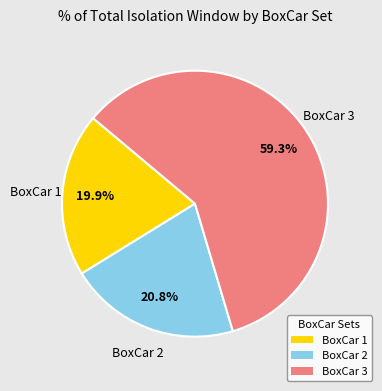

Which has a higher value, BoxCar 1 or BoxCar 2?

BoxCar 2